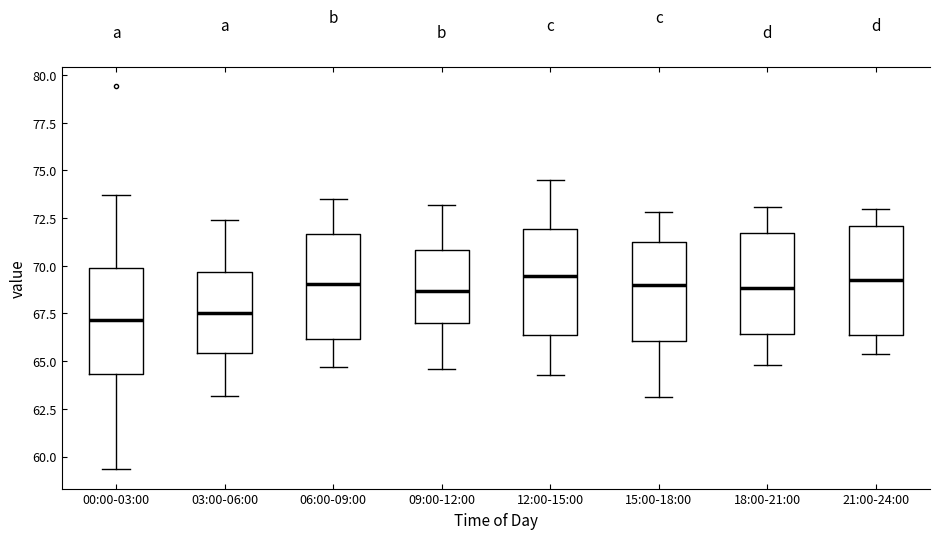

Reading left to right, read every box against the y-axis: the position of its median line, the range the box covers, and the ends of its whiskers. The values are not printed on the chart, so give them approximately, as read against the axis.

00:00-03:00: median 67.0, box 64.5 to 70.0, whiskers 59.5 to 73.5
03:00-06:00: median 67.5, box 65.5 to 69.5, whiskers 63.0 to 72.5
06:00-09:00: median 69.0, box 66.0 to 71.5, whiskers 64.5 to 73.5
09:00-12:00: median 68.5, box 67.0 to 71.0, whiskers 64.5 to 73.0
12:00-15:00: median 69.5, box 66.5 to 72.0, whiskers 64.5 to 74.5
15:00-18:00: median 69.0, box 66.0 to 71.5, whiskers 63.0 to 73.0
18:00-21:00: median 69.0, box 66.5 to 71.5, whiskers 65.0 to 73.0
21:00-24:00: median 69.5, box 66.5 to 72.0, whiskers 65.5 to 73.0